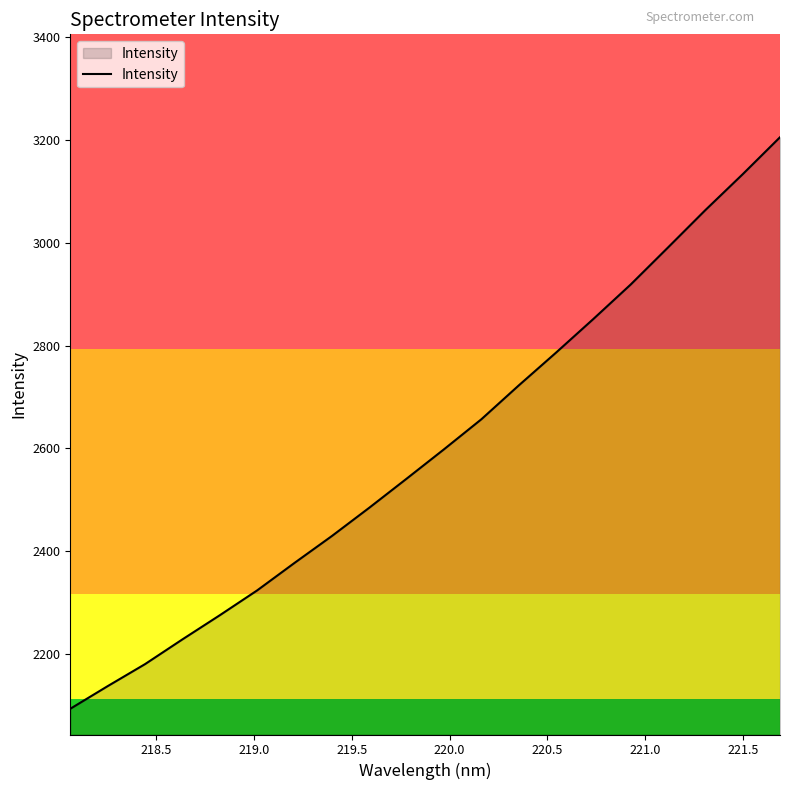

What is the maximum value shown in the chart?

3204.9